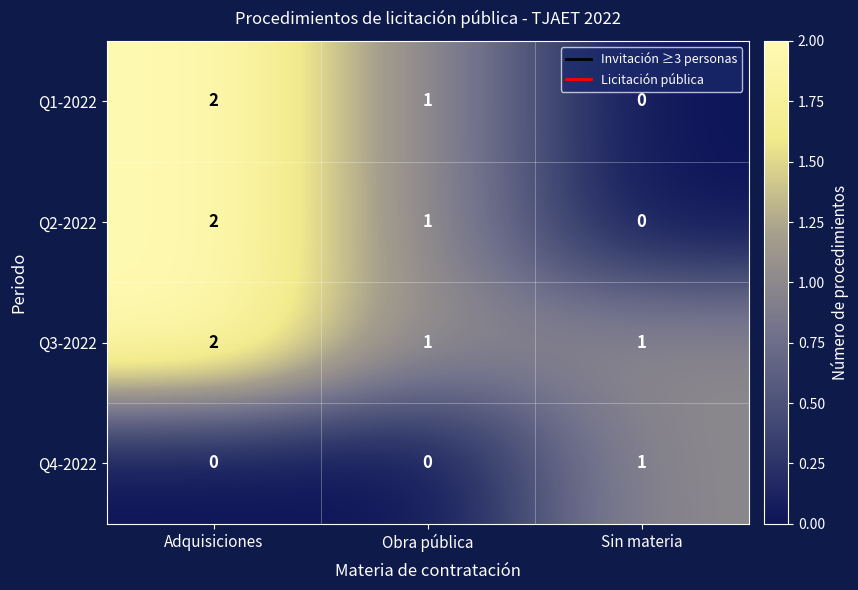

At which category is the sum across all series the highest?

Adquisiciones